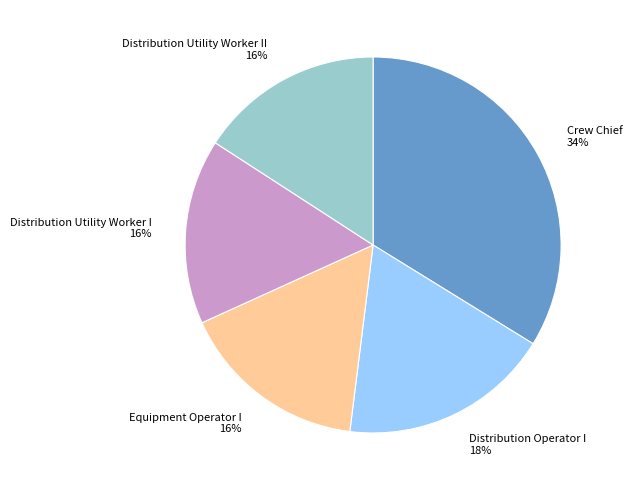

Is it true that Equipment Operator I is 30% of the pie?

False